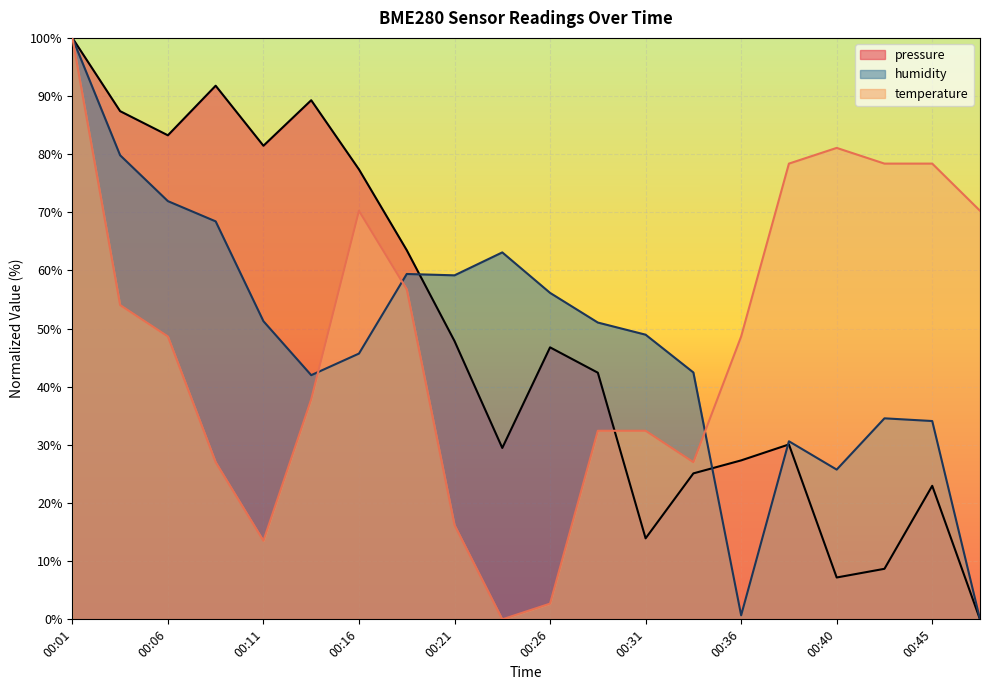

Does the chart display data point markers on the line(s)?

No